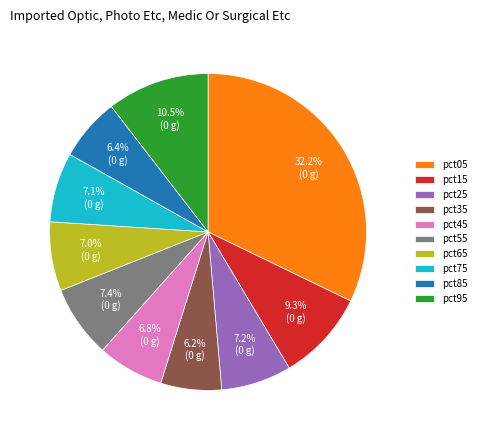

Does pct75 account for over 50% of the chart?

No